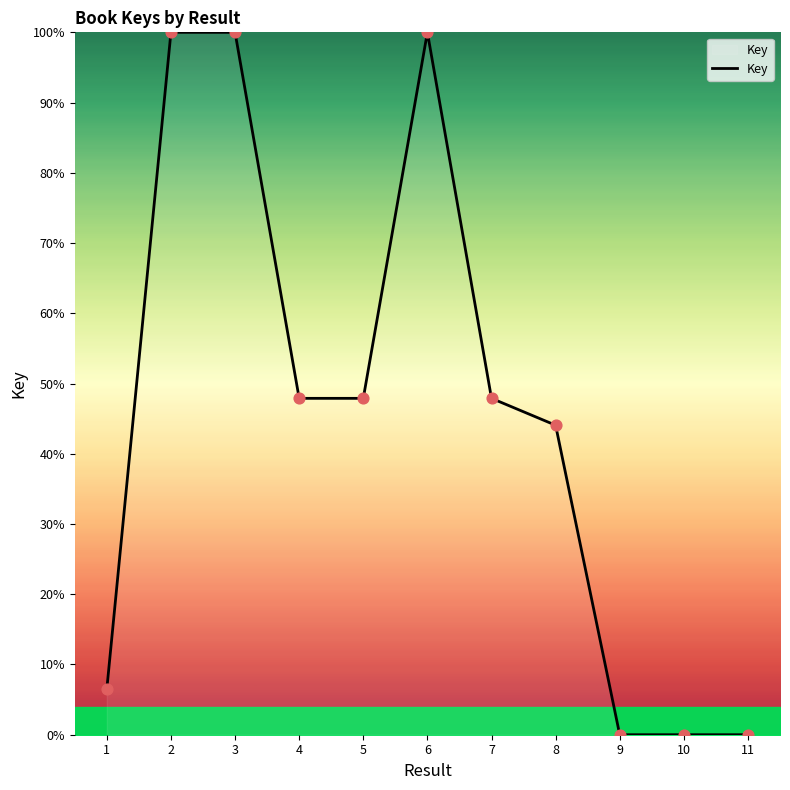

What is the change in value from 6 to 8?

-55.9